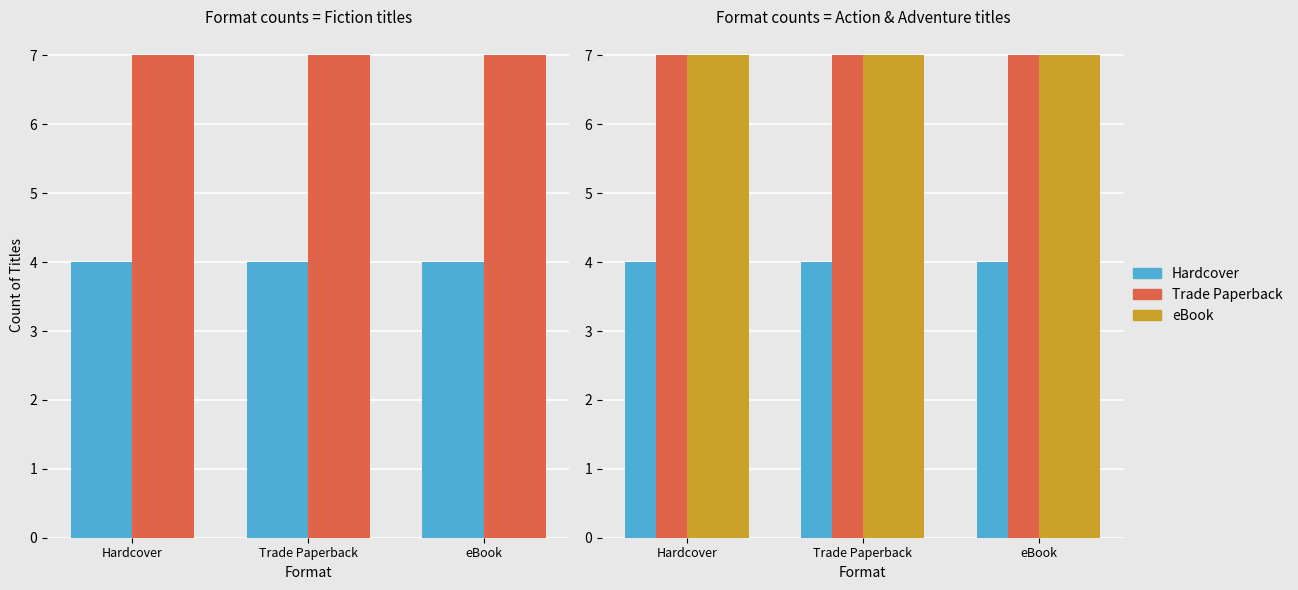

Which series has the largest total across all categories?

Trade Paperback